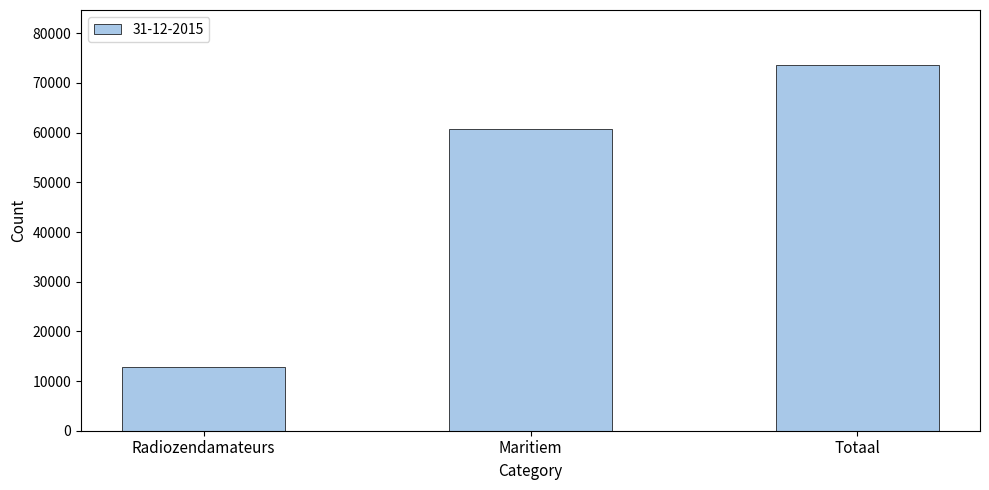

What is the difference between the values at Totaal and Radiozendamateurs?

60761